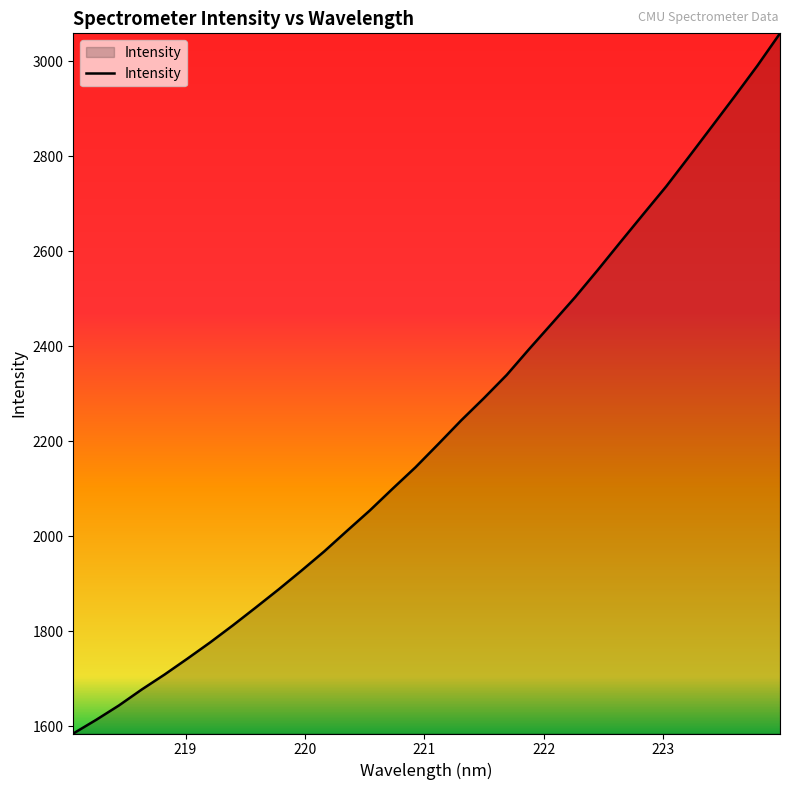

What is the sum of all values?

71144.2